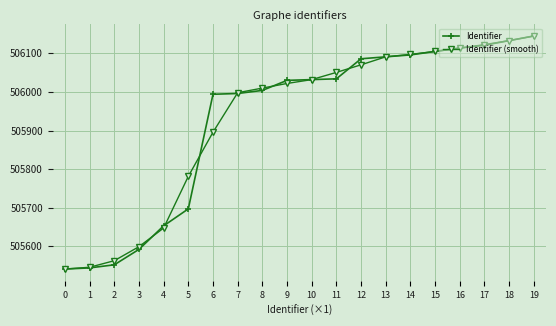

What is the spread (max minus min) of values at 4?

5.7